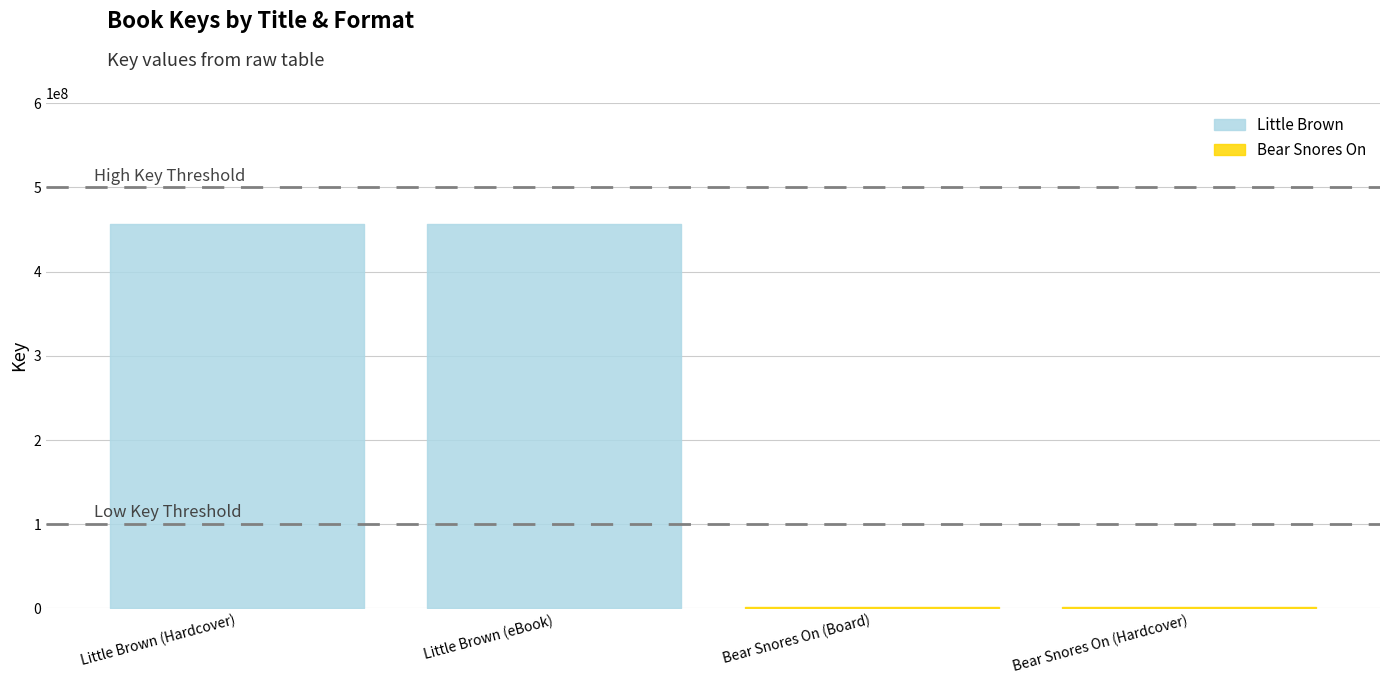

At which category does the chart reach its peak across all series?

Little Brown (Hardcover)